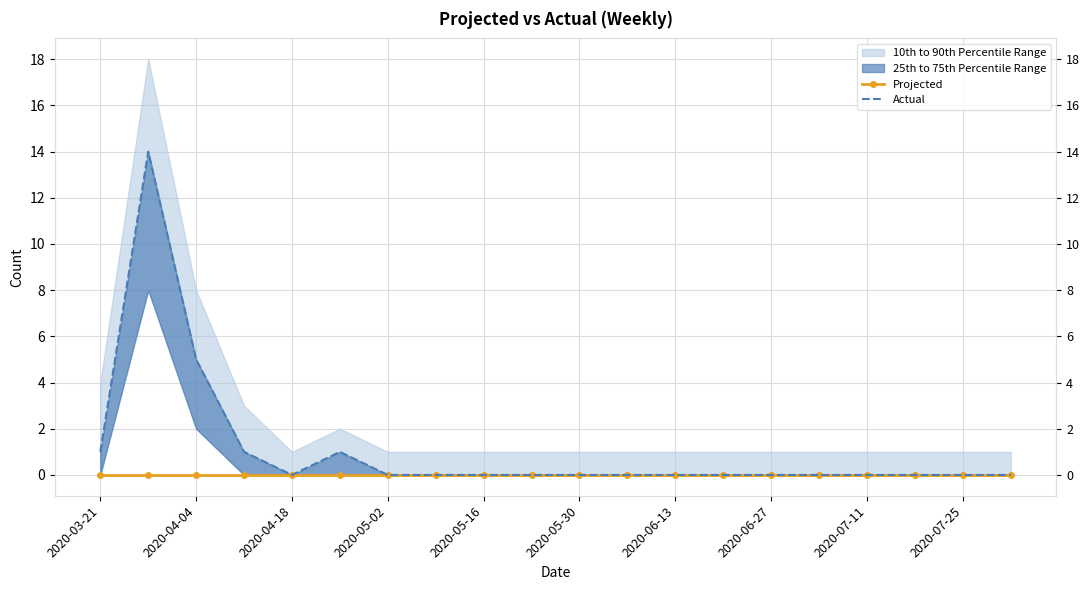

Reading left to right, what are all the values shown in this chart?

Projected: 0	0	0	0	0	0	0	0	0	0	0	0	0	0	0	0	0	0	0	0
Actual: 1	14	5	1	0	1	0	0	0	0	0	0	0	0	0	0	0	0	0	0